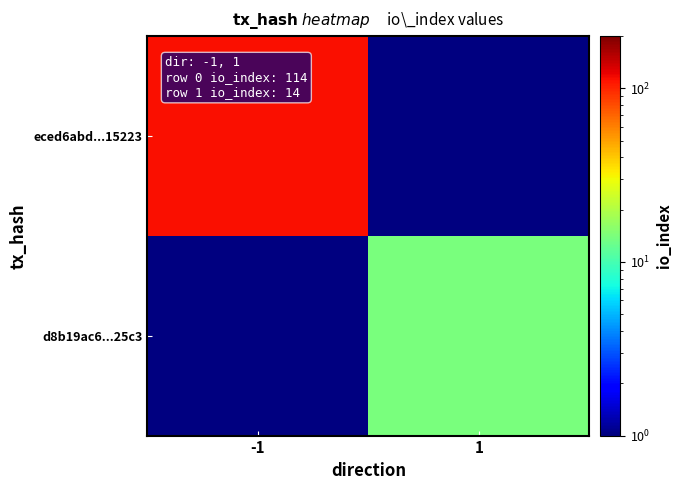

The value of d8b19ac6...25c3 at 1 is 24.8. True or false?

False